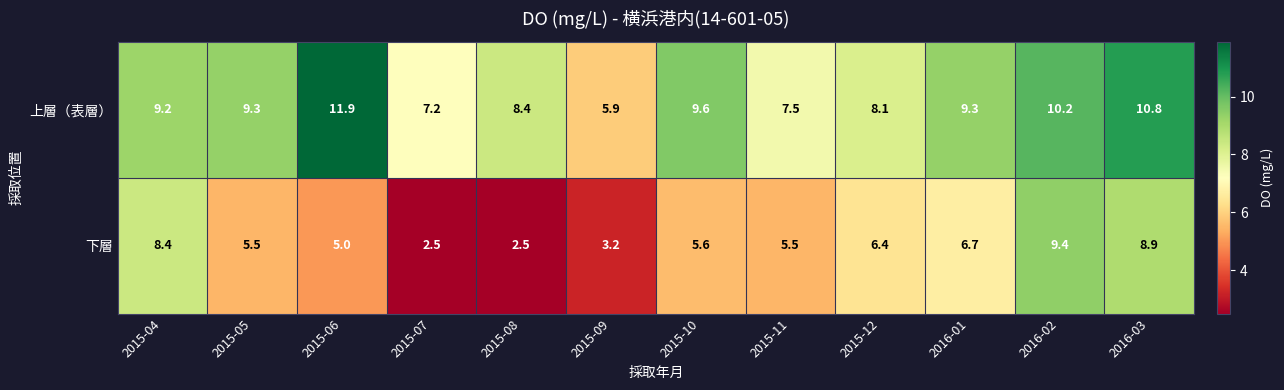

What is the difference between the highest and lowest values at 2016-01?

2.6